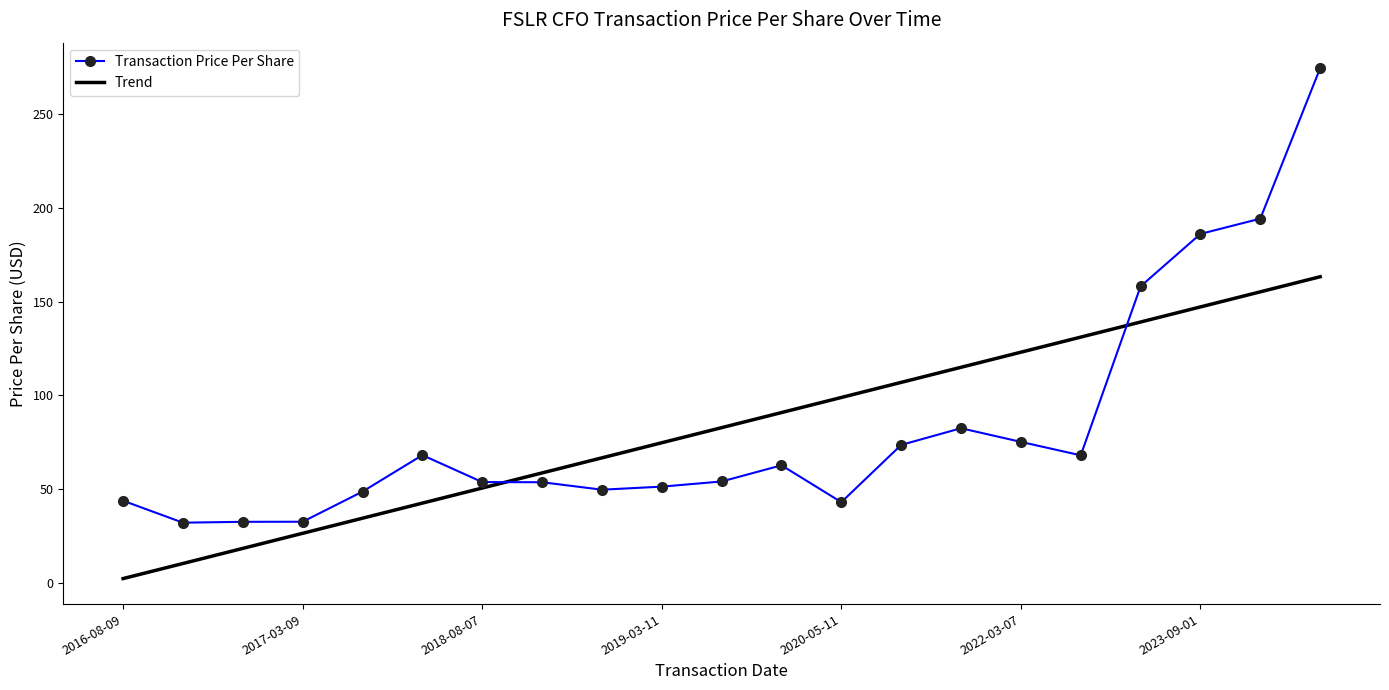

Read the value at 2019-03-01.

53.6